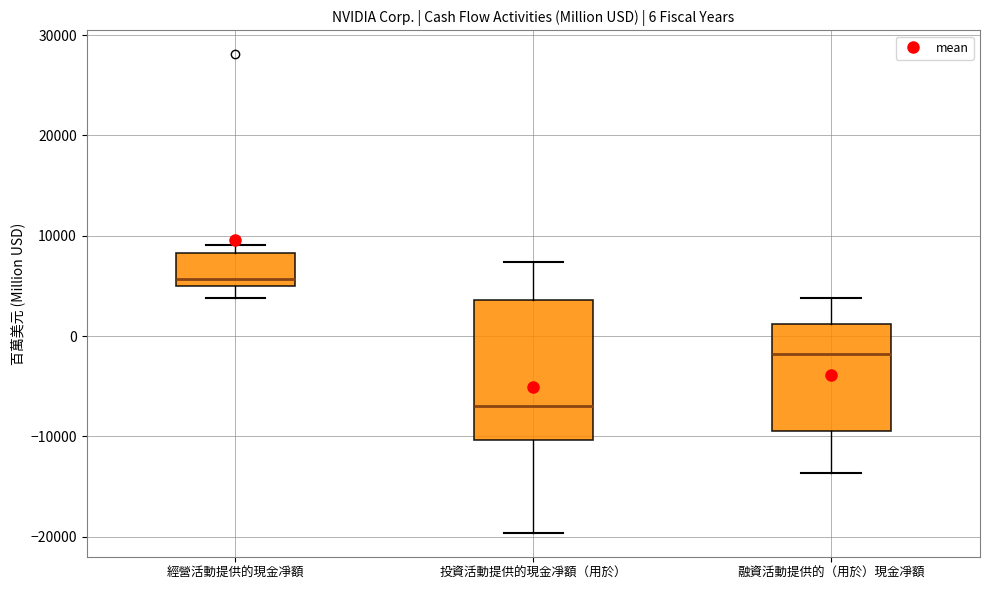

Which box's median line is the lowest?

投資活動提供的現金凈額（用於）